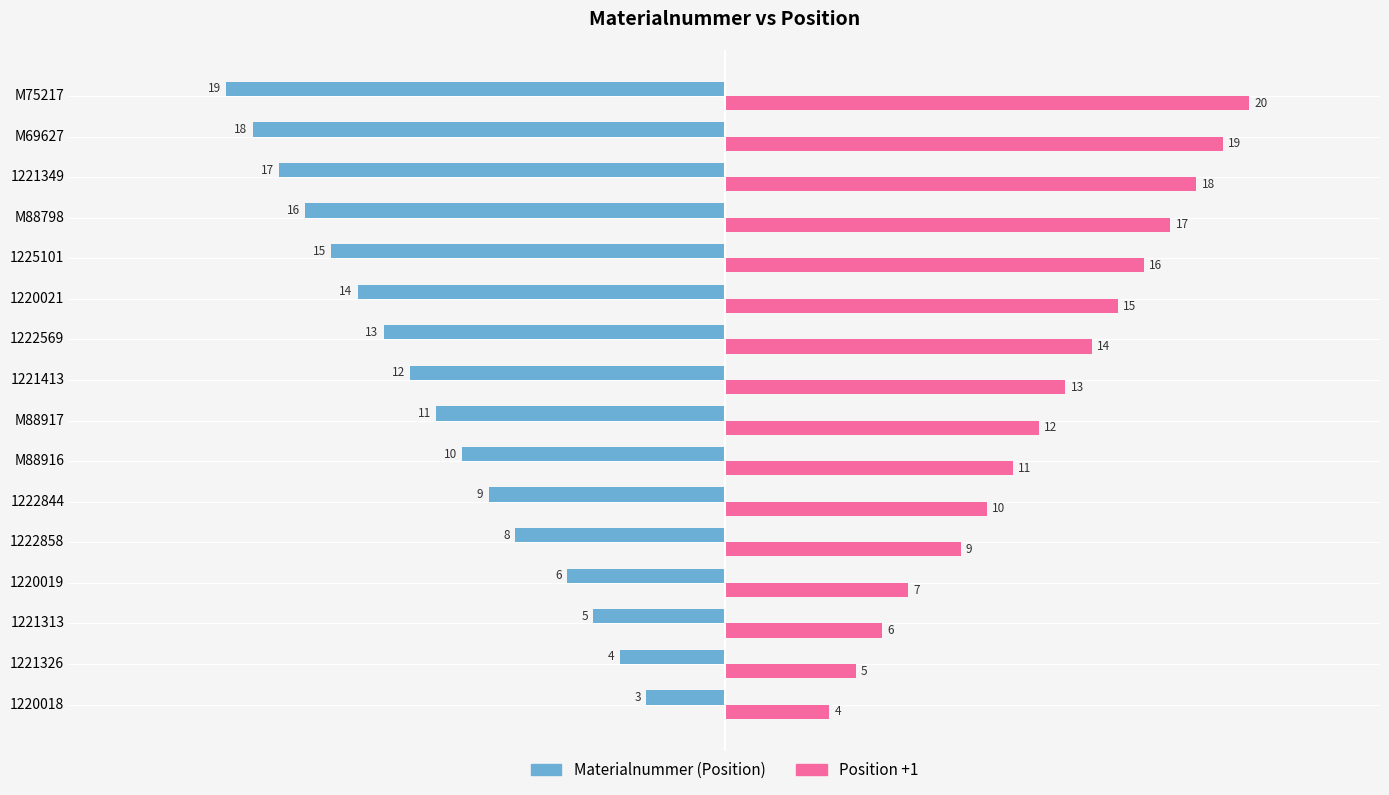

What is the difference between the highest and lowest values at M69627?

37